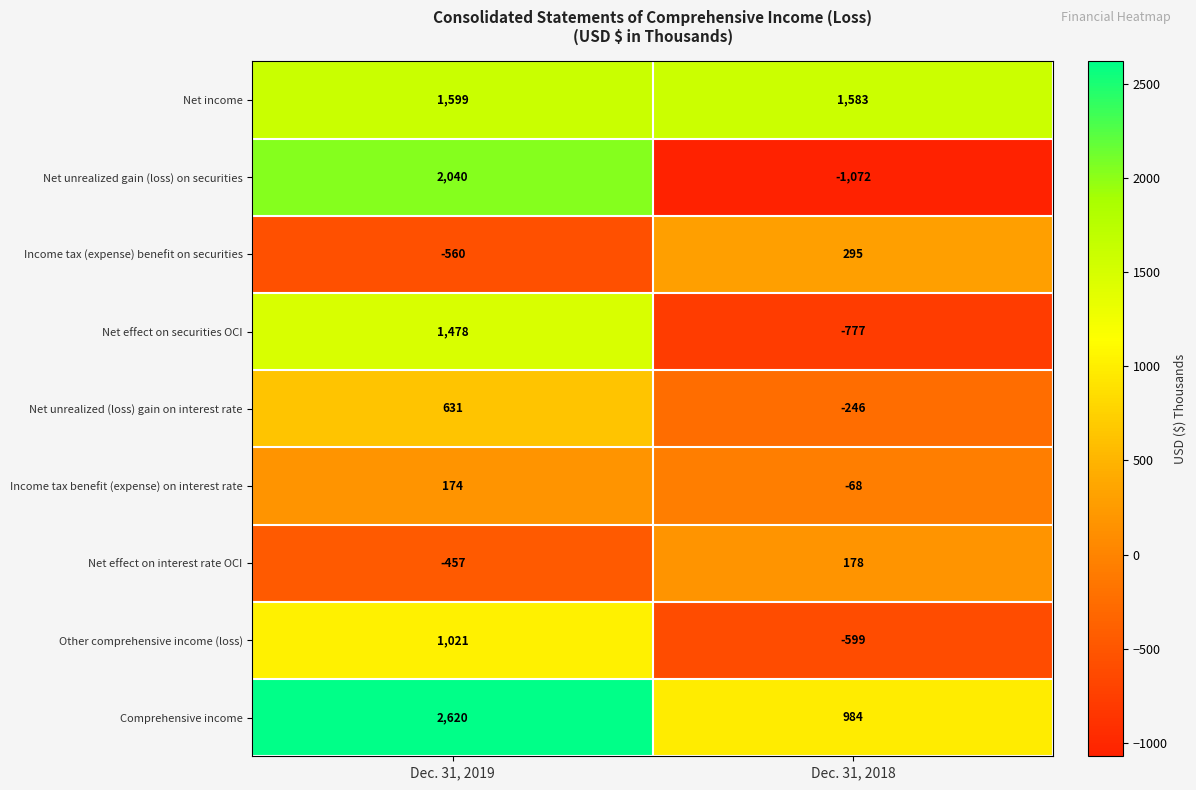

At which category does the chart reach its peak across all series?

Dec. 31, 2019